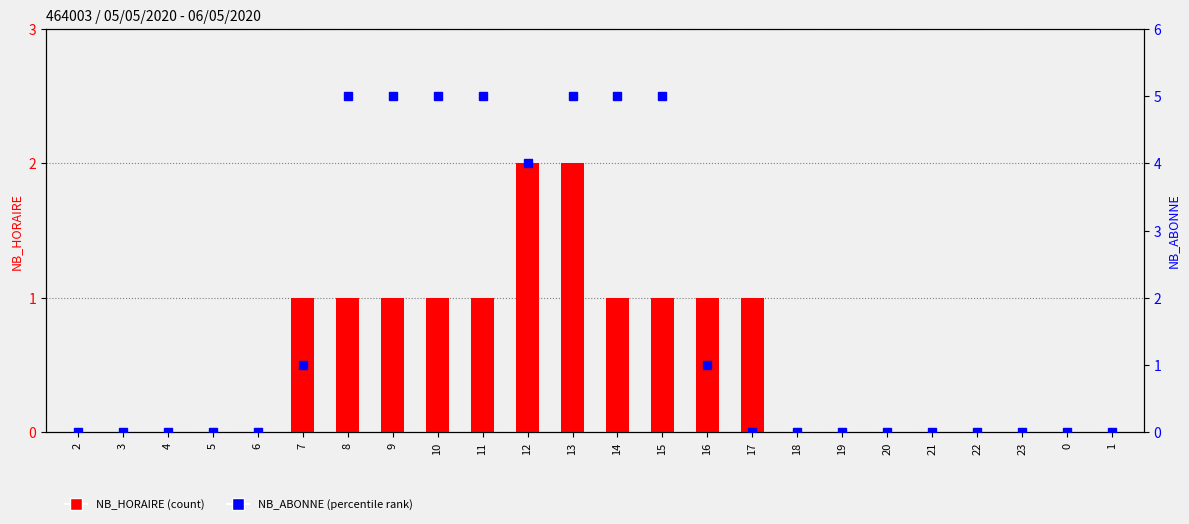

Reading left to right, extract all data points from this chart.

NB_HORAIRE: 0	0	0	0	0	1	1	1	1	1	2	2	1	1	1	1	0	0	0	0	0	0	0	0
NB_ABONNE: 0	0	0	0	0	1	5	5	5	5	4	5	5	5	1	0	0	0	0	0	0	0	0	0